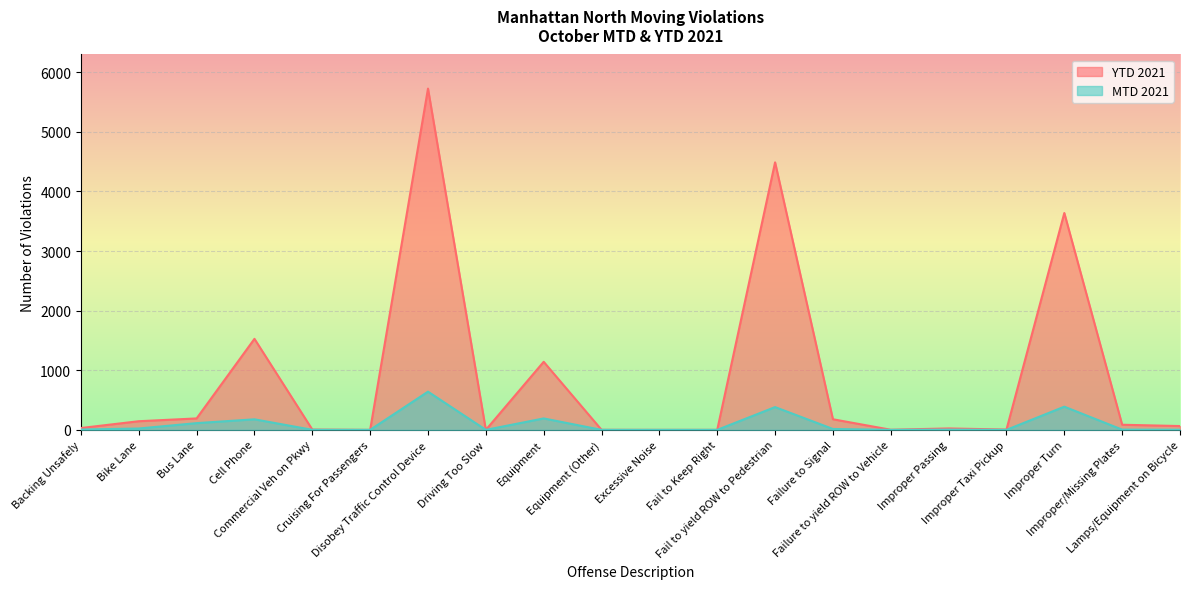

What is the value of the MTD 2021 point at the 20th from the left?

2